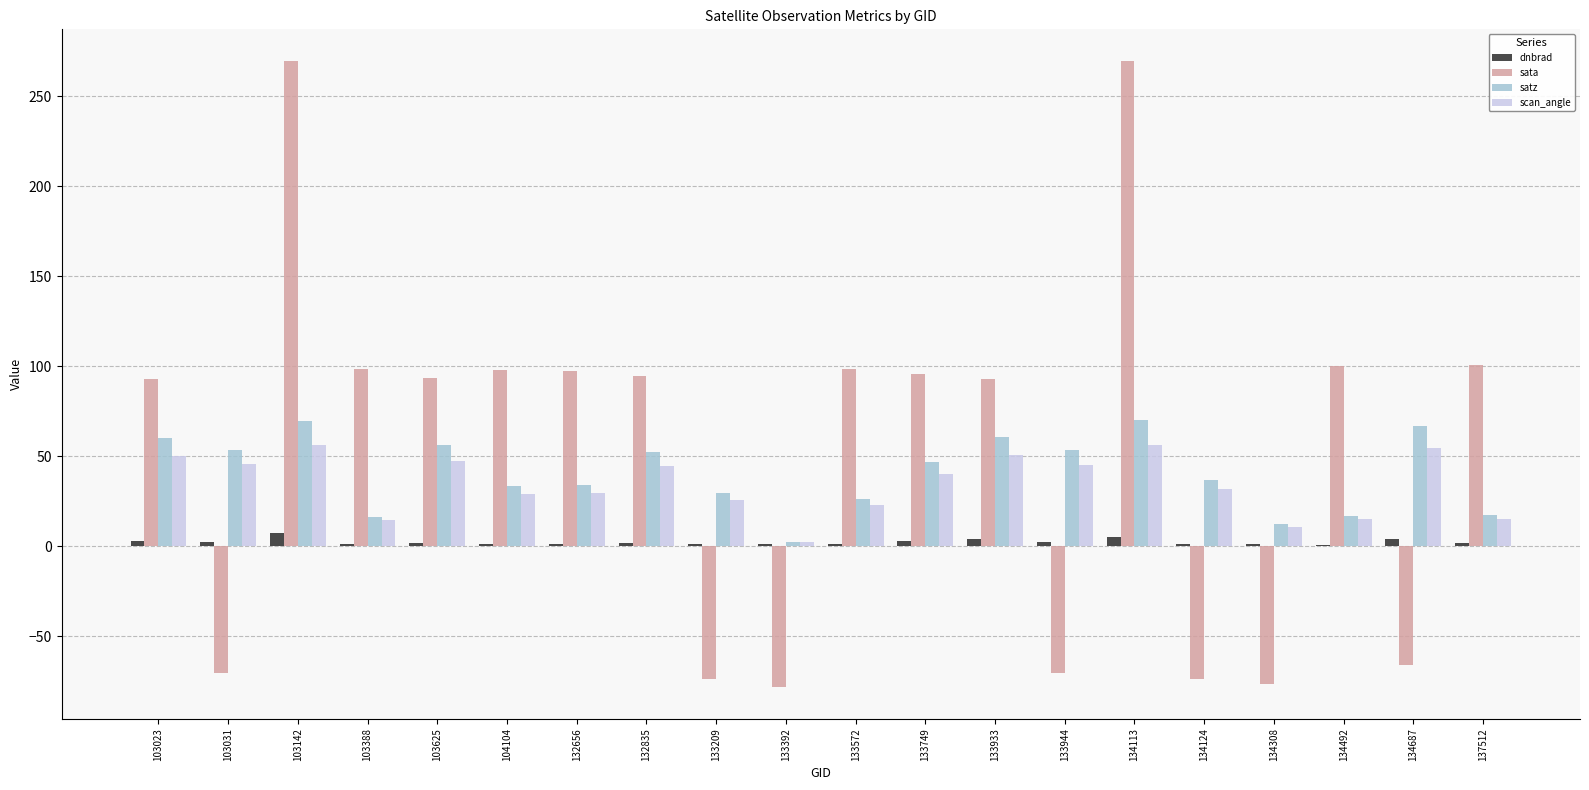

What is the difference between the dnbrad values at 103142 and 134492?

6.7